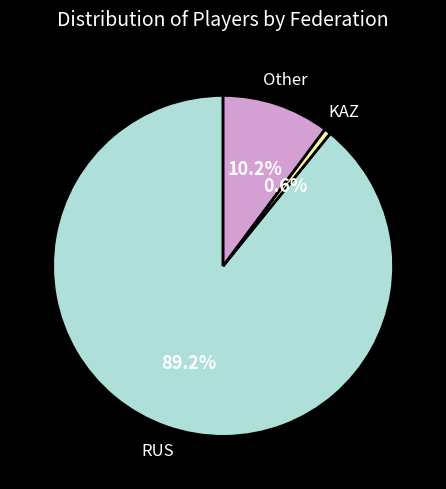

Is there a majority slice in this chart?

Yes